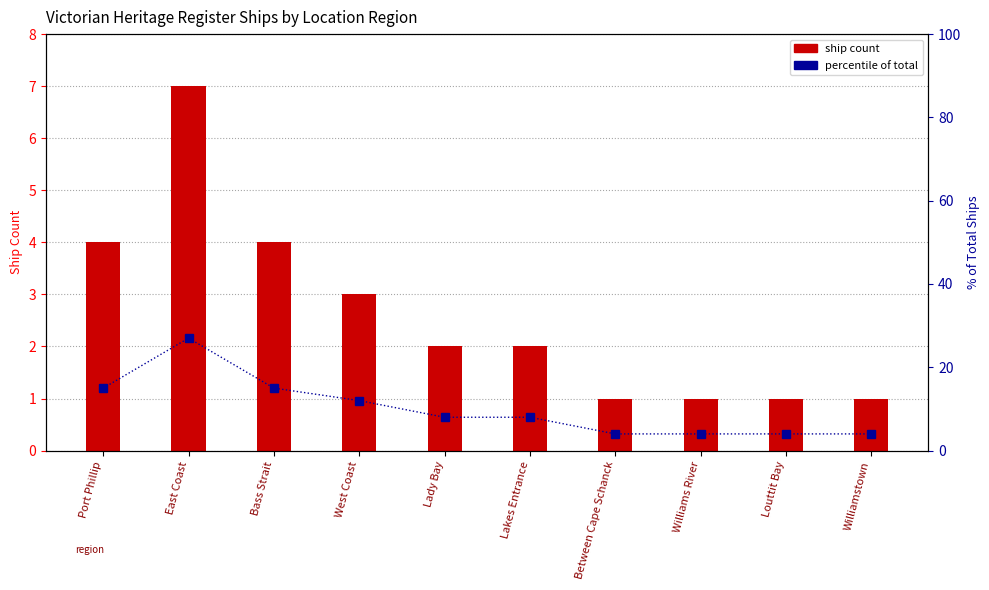

List the labels in order of value, largest first.

East Coast, Port Phillip, Bass Strait, West Coast, Lady Bay, Lakes Entrance, Between Cape Schanck, Williams River, Louttit Bay, Williamstown